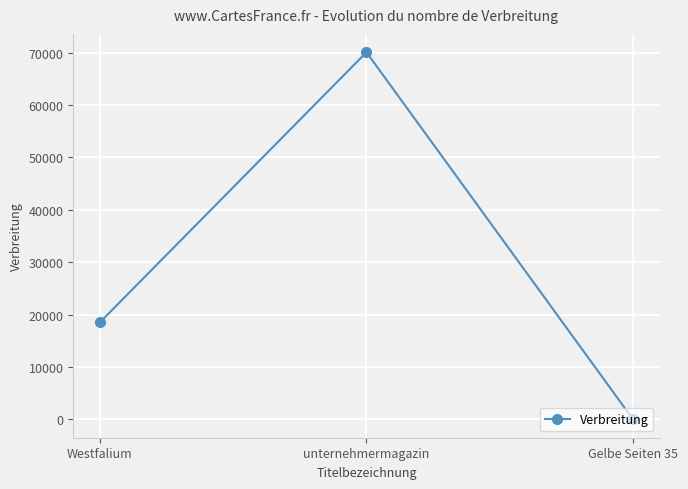

Approximately how many times larger is the value at unternehmermagazin compared to Westfalium?

3.8